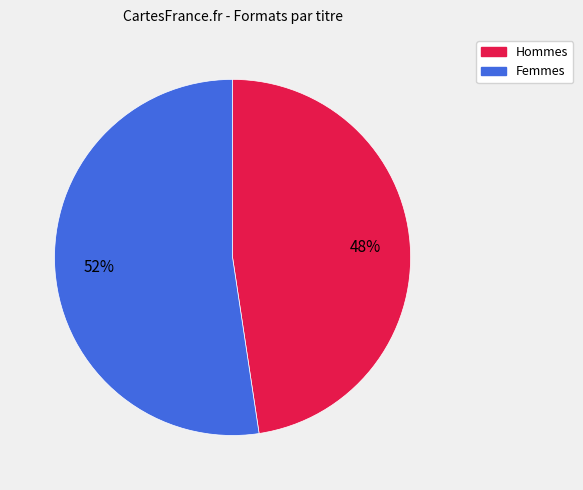

How many slices are in this pie chart?

2